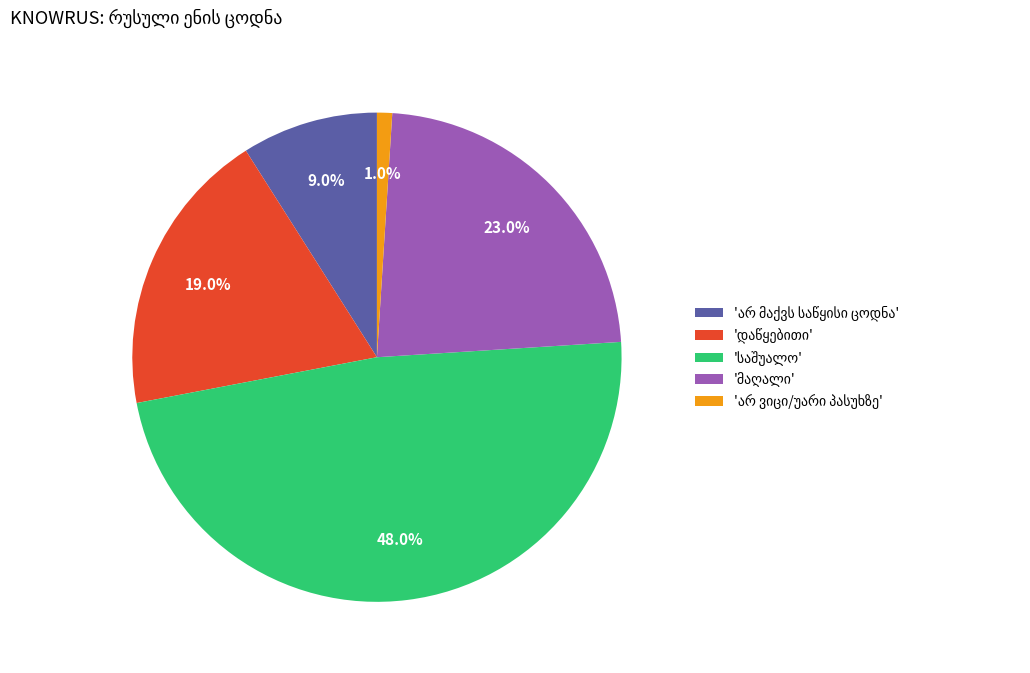

Is there any slice that represents more than half of the pie?

No